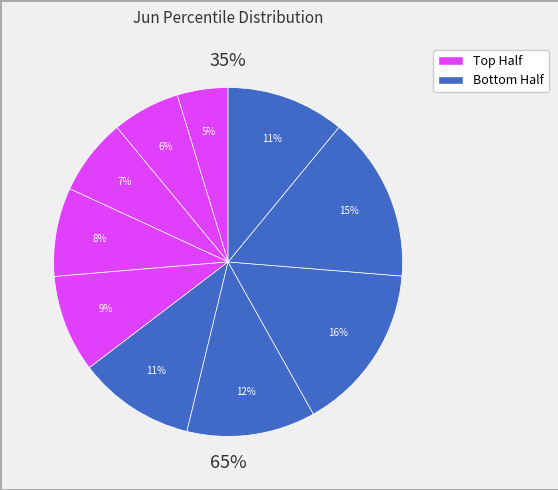

Count the number of slices in the pie.

10